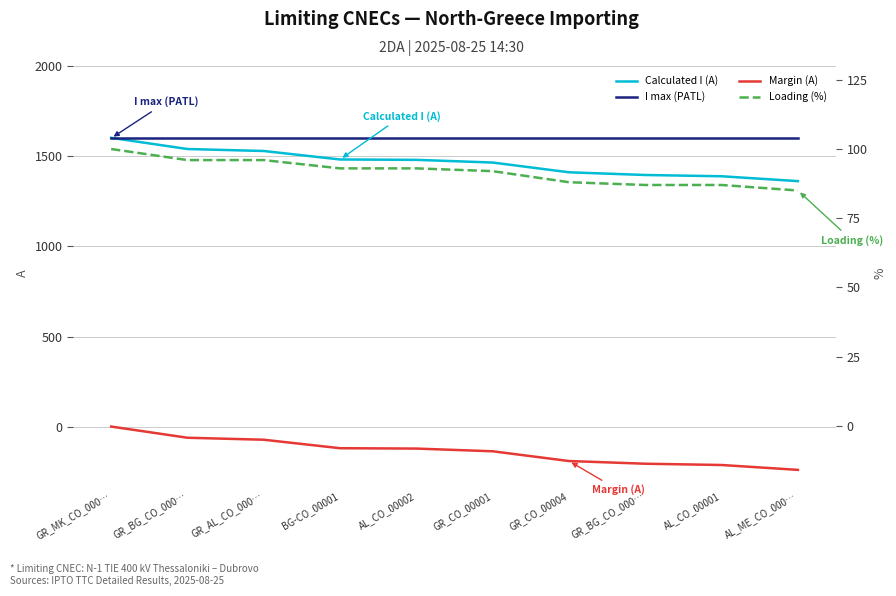

True or false: Margin (A) and I max (PATL) intersect in this chart.

False